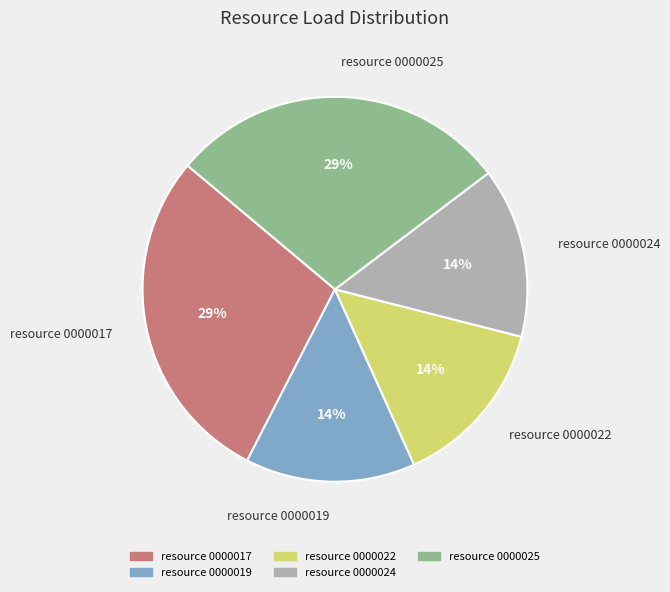

Which has a higher value, resource 0000025 or resource 0000022?

resource 0000025